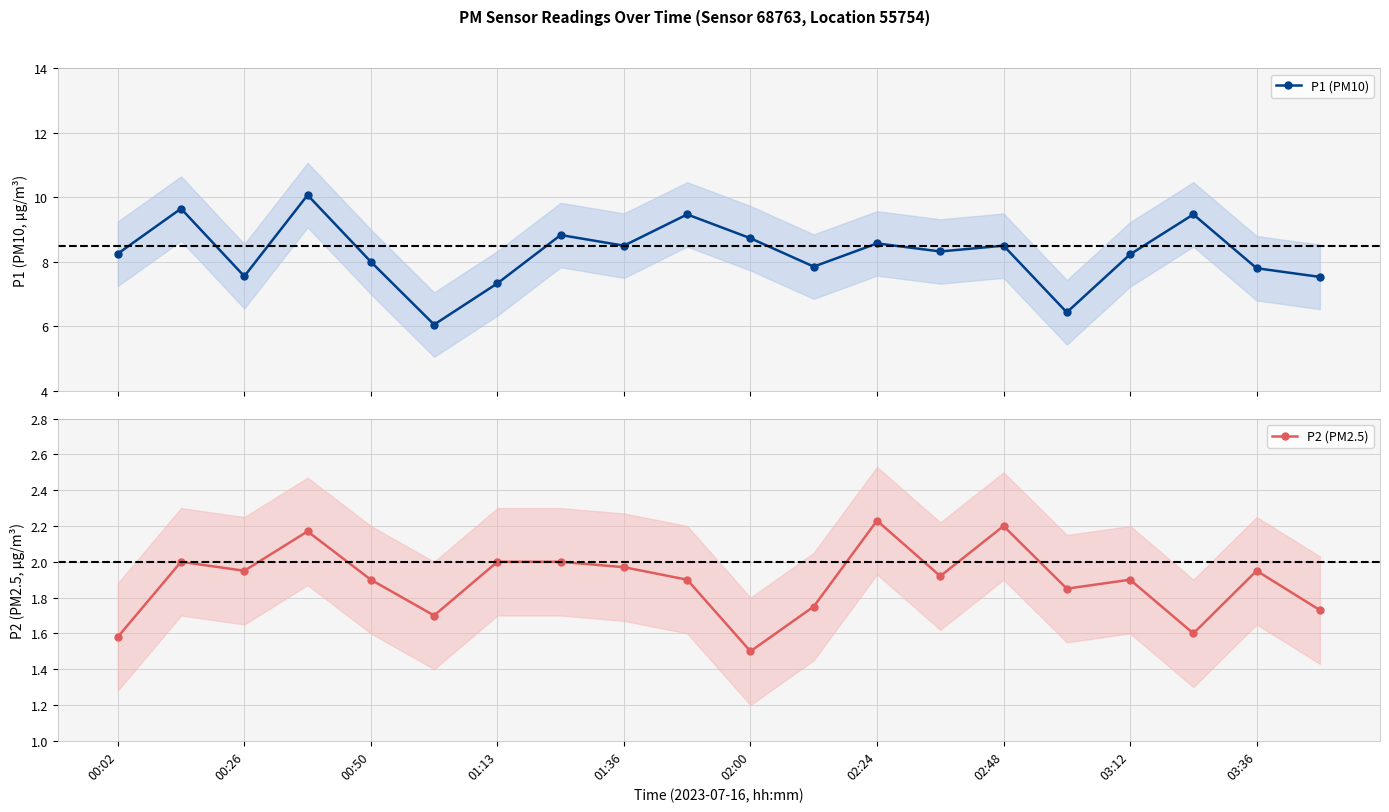

True or false: P1 (PM10) has more than 2 points higher than both neighbors.

True